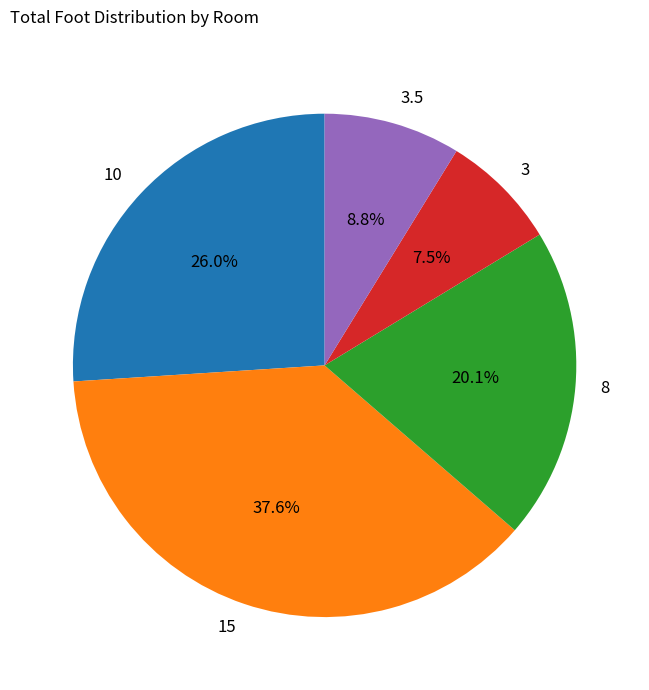

What is the largest slice in the pie chart?

15